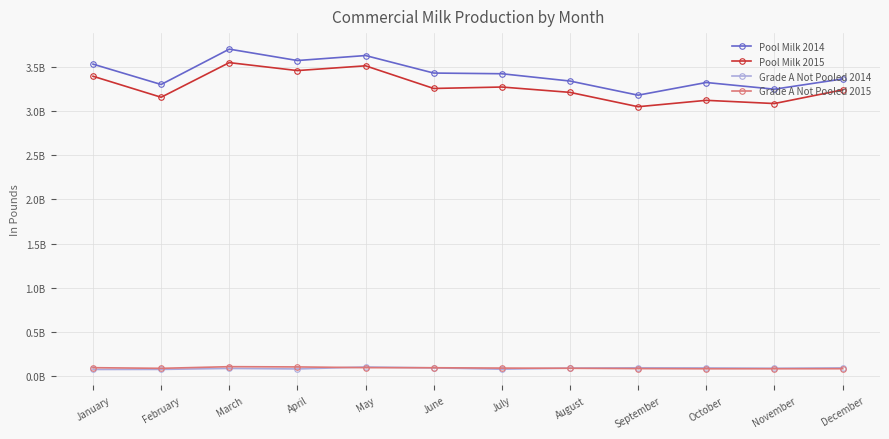

How many interior local valleys does the Pool Milk 2014 series have?

4